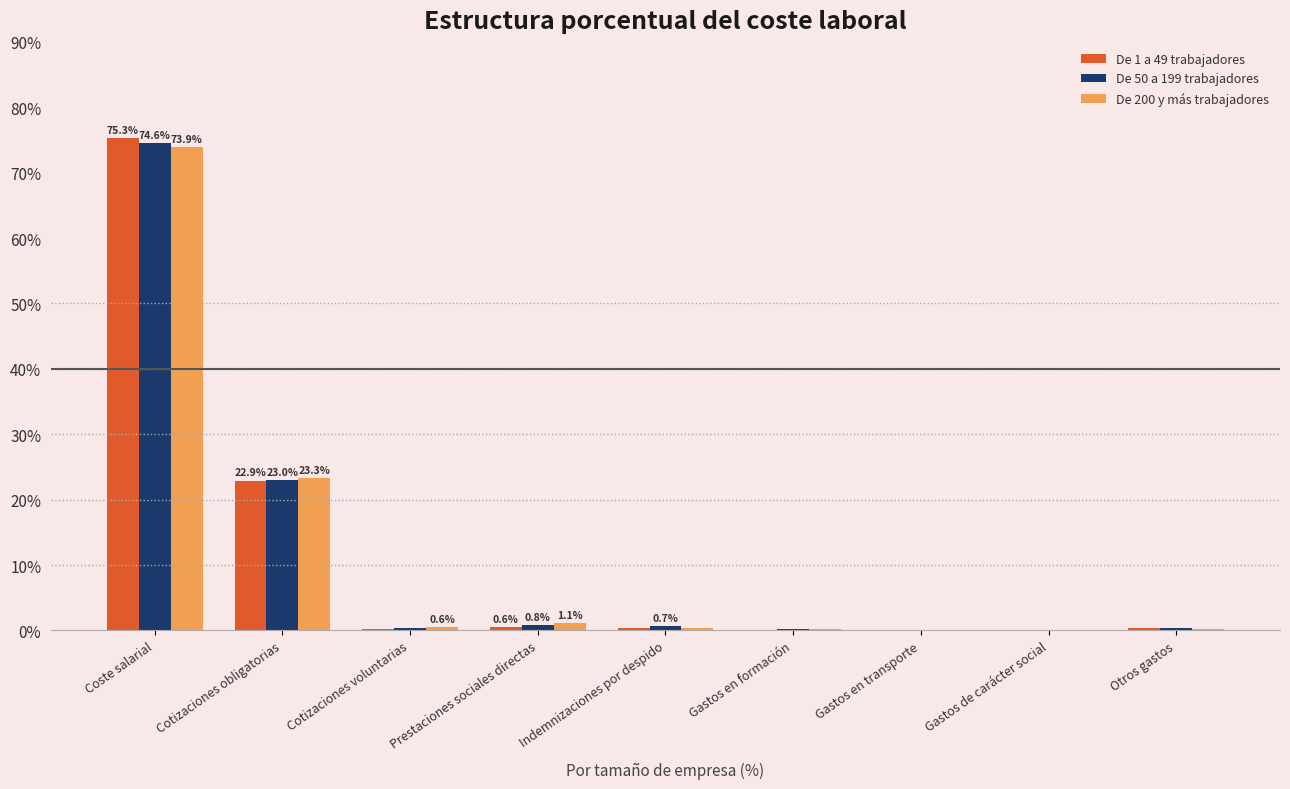

What is the greatest value displayed?

75.3